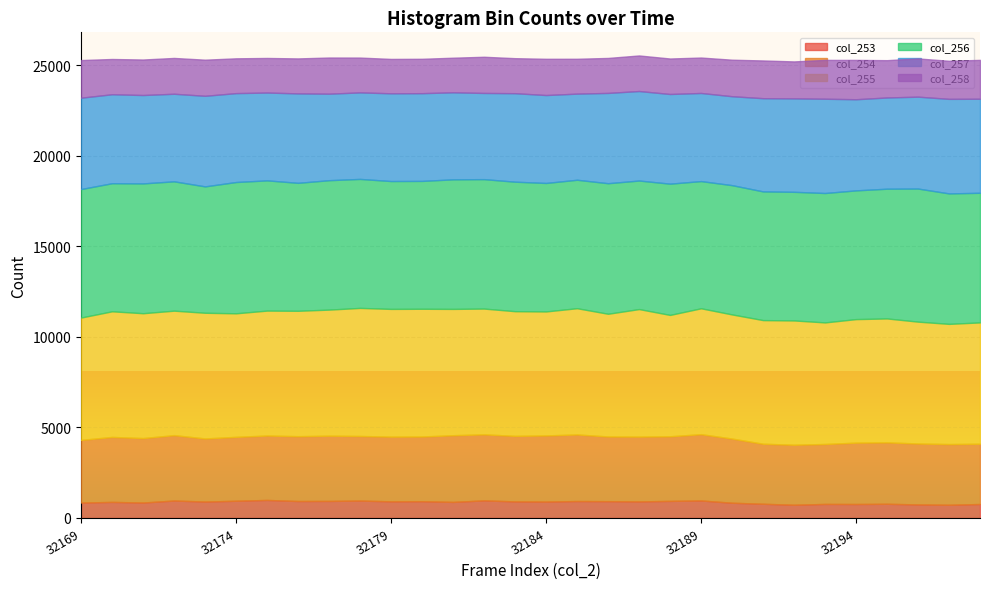

List the labels in order of col_257 value, smallest first.

32185, 32182, 32177, 32178, 32181, 32172, 32179, 32180, 32175, 32184, 32189, 32171, 32183, 32174, 32190, 32170, 32176, 32187, 32188, 32186, 32173, 32194, 32195, 32169, 32196, 32191, 32192, 32198, 32193, 32197